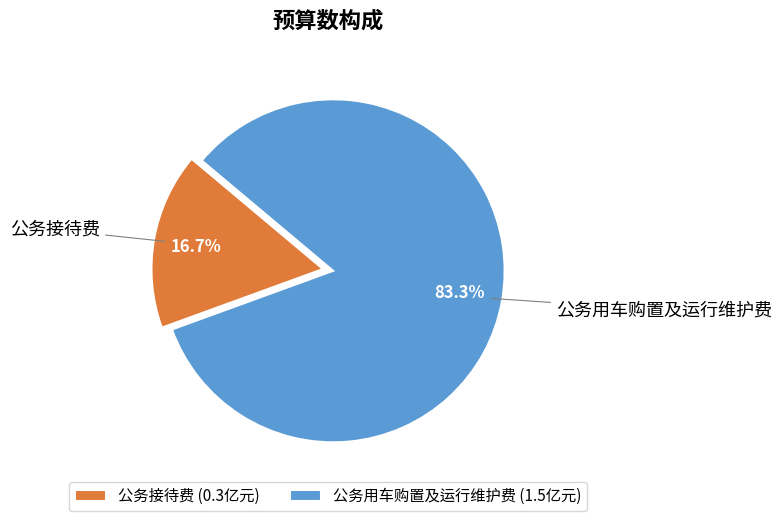

What percentage is the 公务用车购置及运行维护费 slice, to the nearest percent?

83%